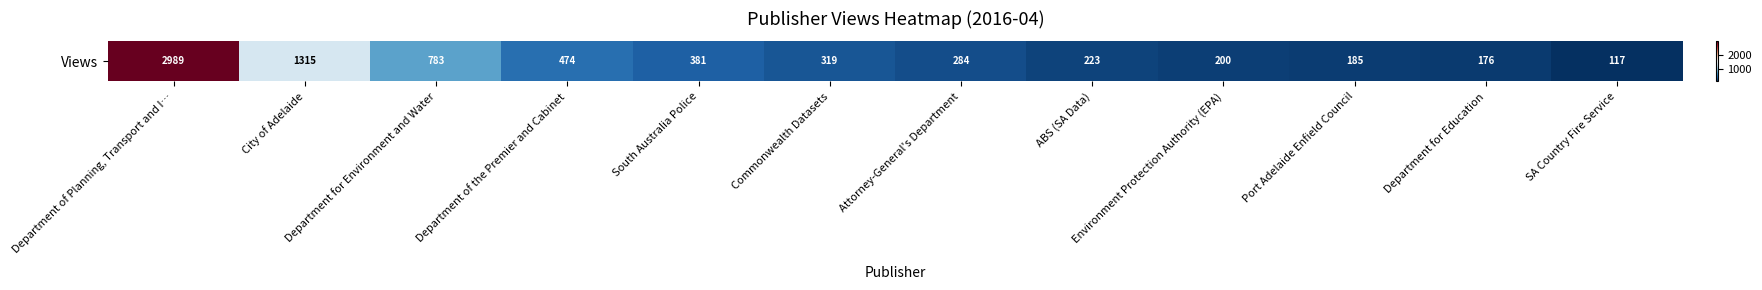

Where does the data first go above 319?

Department of Planning, Transport and I…